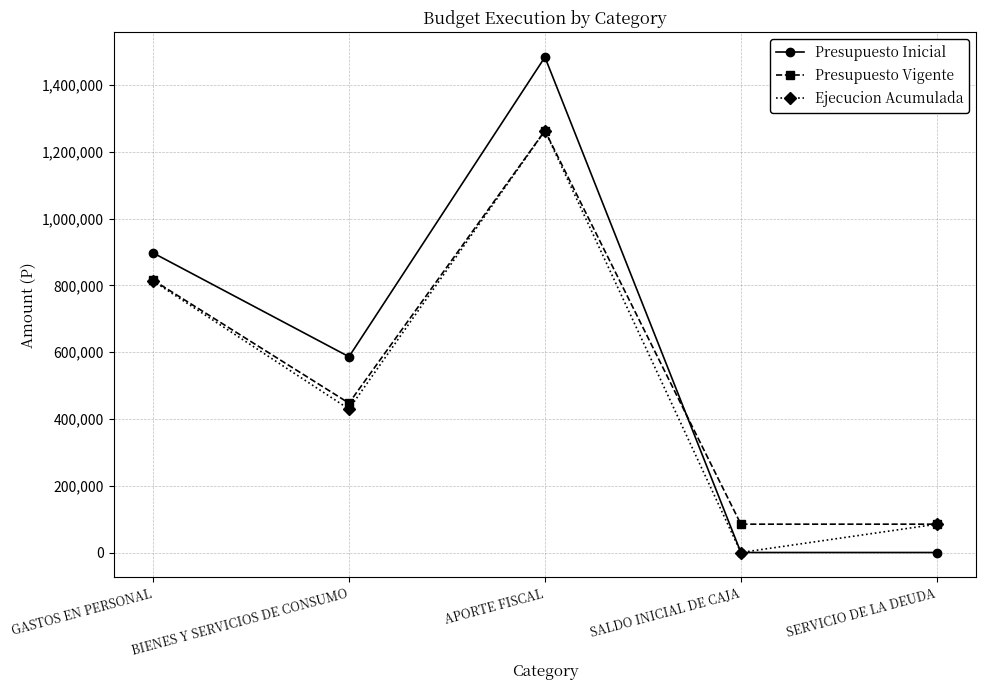

Which series changed the most between BIENES Y SERVICIOS DE CONSUMO and APORTE FISCAL?

Presupuesto Inicial